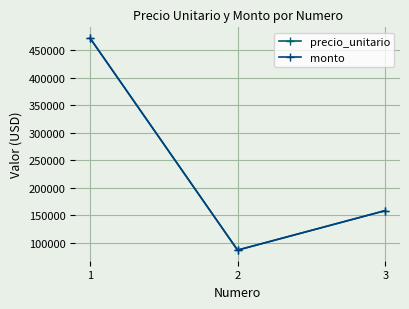

List the labels in order of precio_unitario value, smallest first.

2, 3, 1